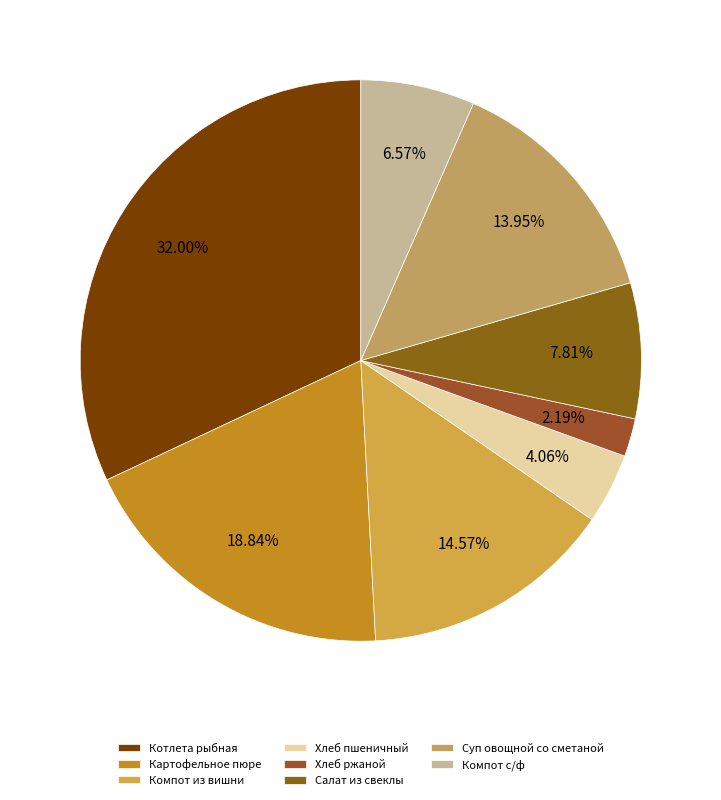

The Компот с/ф slice represents 7% of the pie. True or false?

True